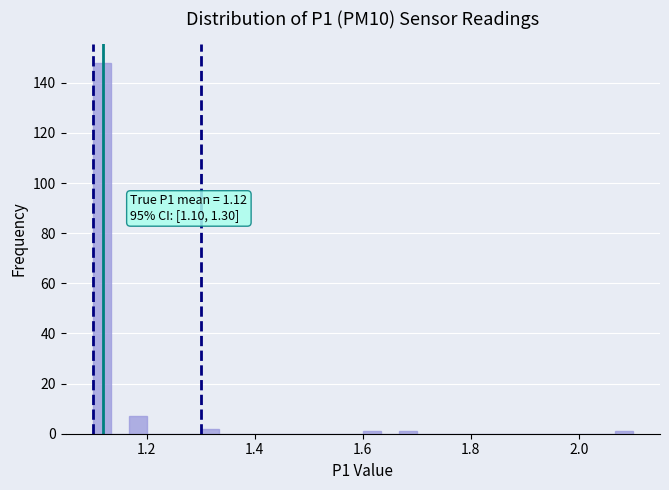

Around what value on the x-axis is the tallest bar? Give the approximate position of its centre, as read against the axis.

1.12